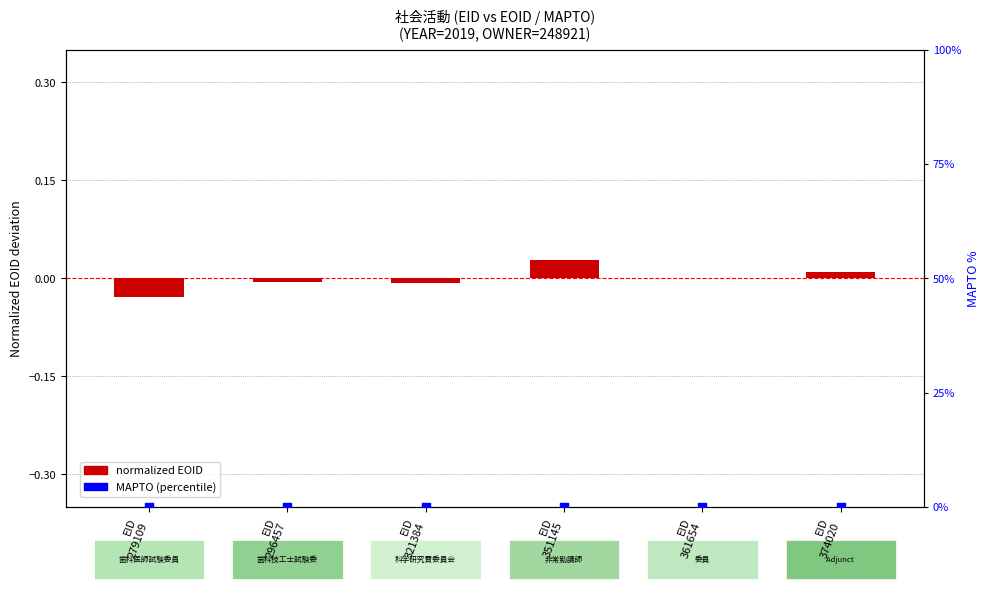

Which series contains the highest Y value?

normalized EOID